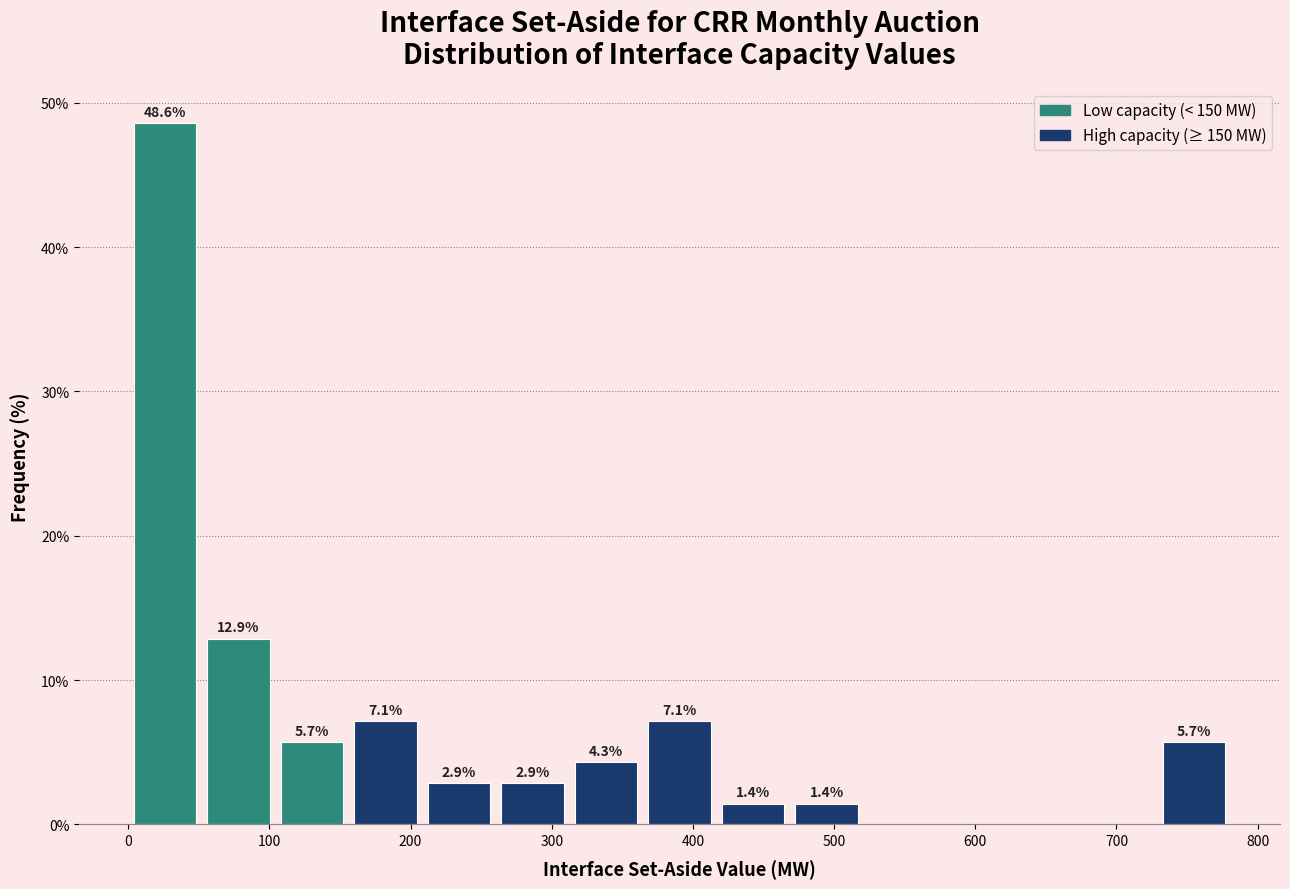

Which range on the x-axis has the tallest bar?

0 to 50